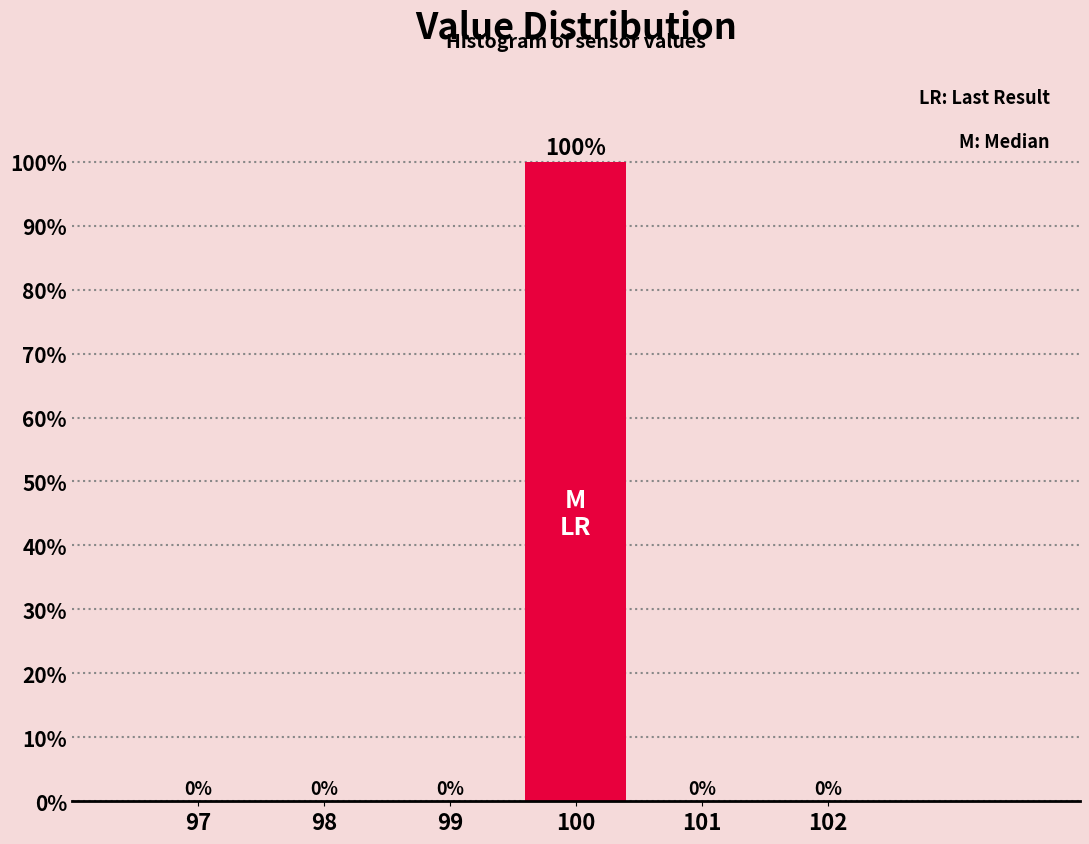

Reading left to right, what are all the values shown in this chart?

97=0	98=0	99=0	100=100	101=0	102=0